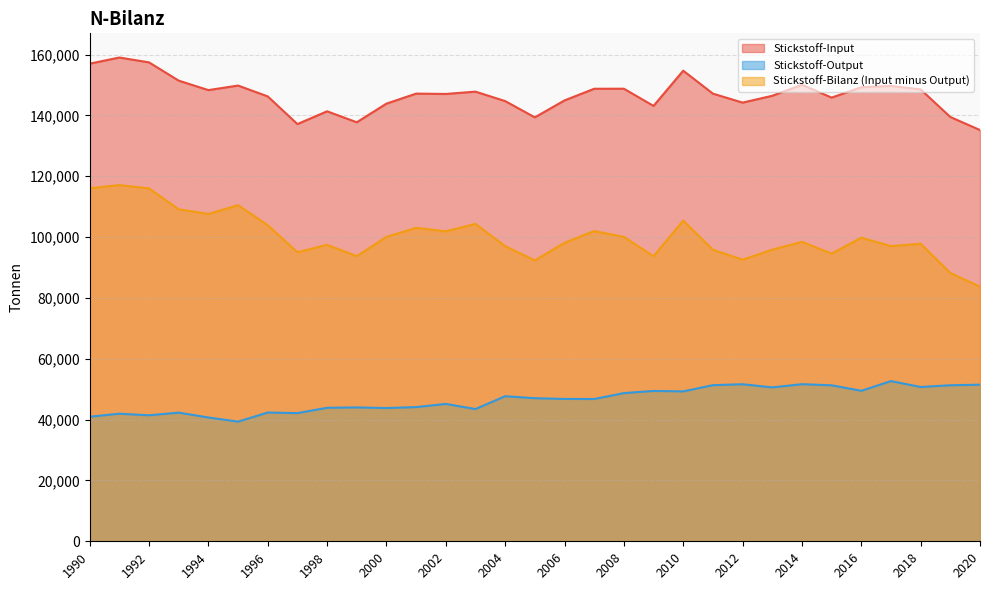

What is the sum of all Stickstoff-Input values?

4551440